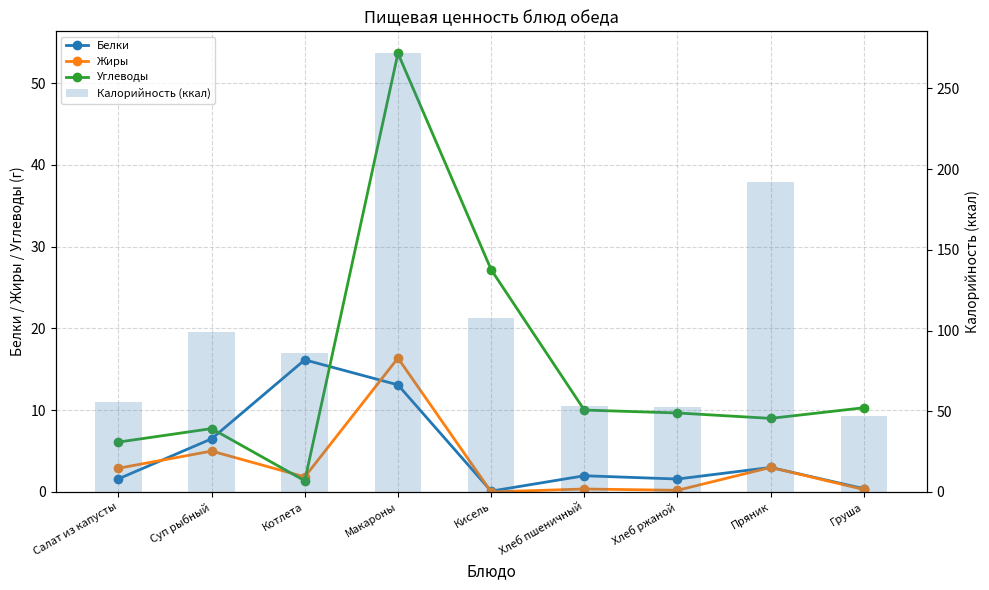

Reading left to right, what are all the values shown in this chart?

Белки: 1.6	6.5	16.2	13.1	0.1	2.0	1.6	3.0	0.4
Жиры: 2.9	5.0	1.8	16.4	0.0	0.4	0.2	3.0	0.3
Углеводы: 6.1	7.8	1.4	53.7	27.2	10.0	9.7	9.0	10.3
Калорийность (ккал): 56.0	99.0	85.9	271.8	107.6	53.2	52.5	192.0	47.0